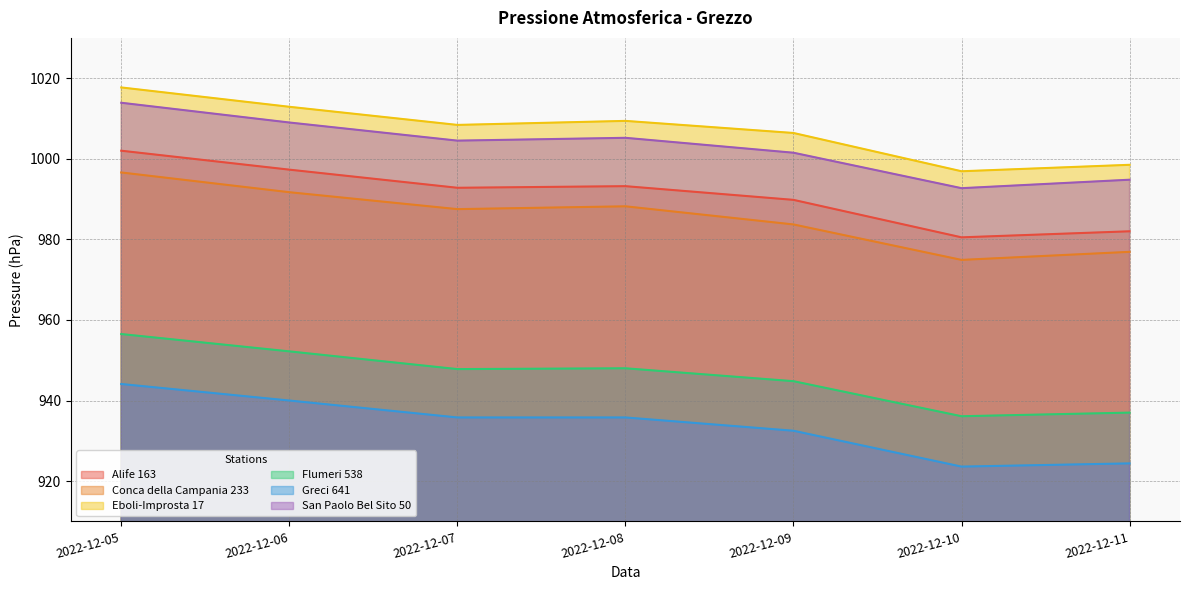

Where is Flumeri 538 nearest to the value 946?

2022-12-09